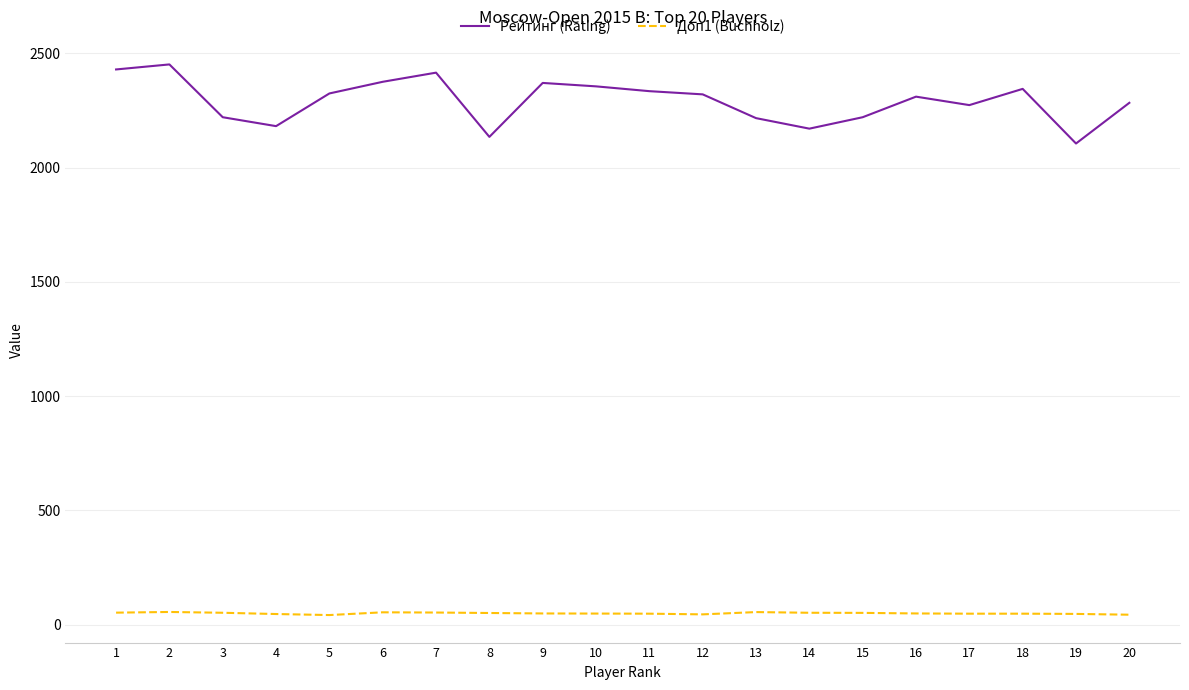

What is the difference between the maximum and minimum values in the Рейтинг (Rating) series?

346.0